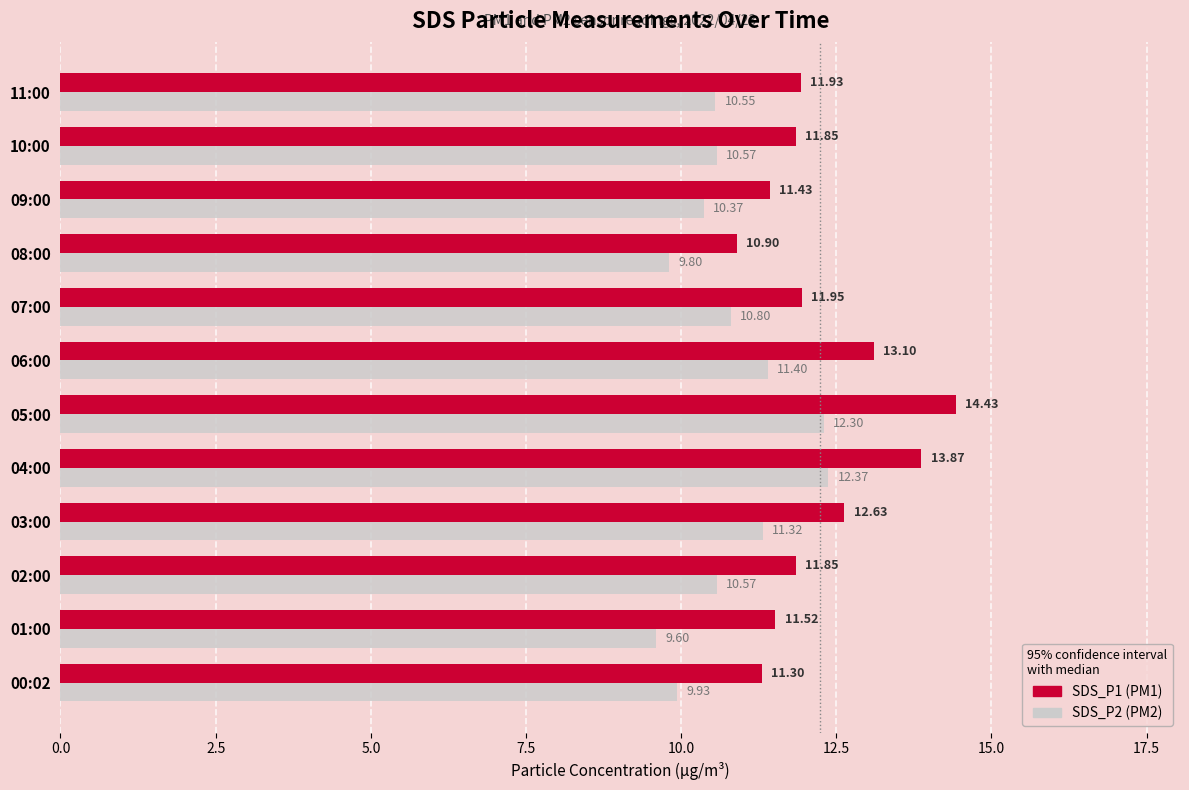

What is the spread (max minus min) of values at 09:00?

1.1